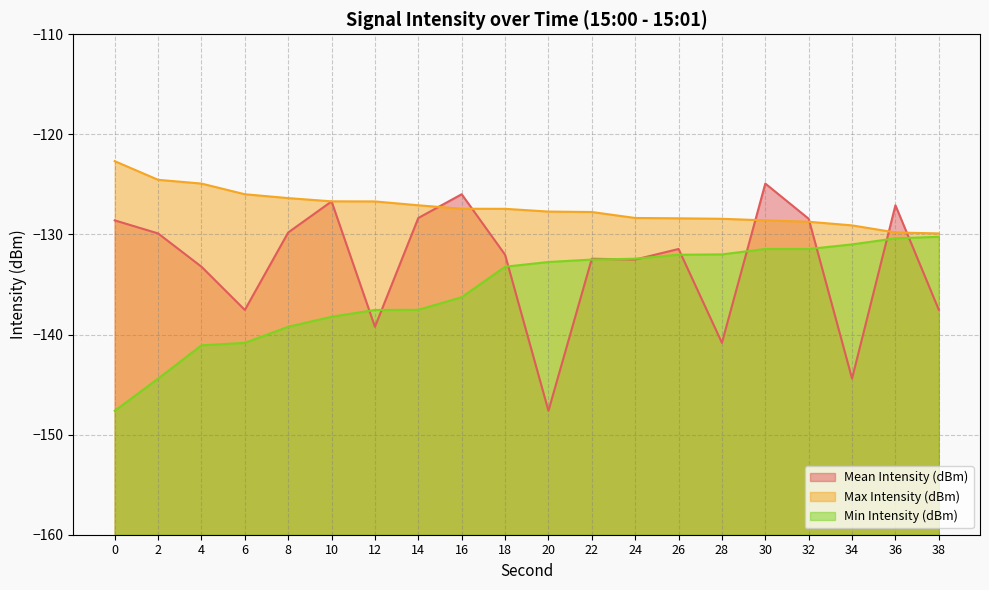

What value does the Max Intensity (dBm) series have at 10?

-126.7